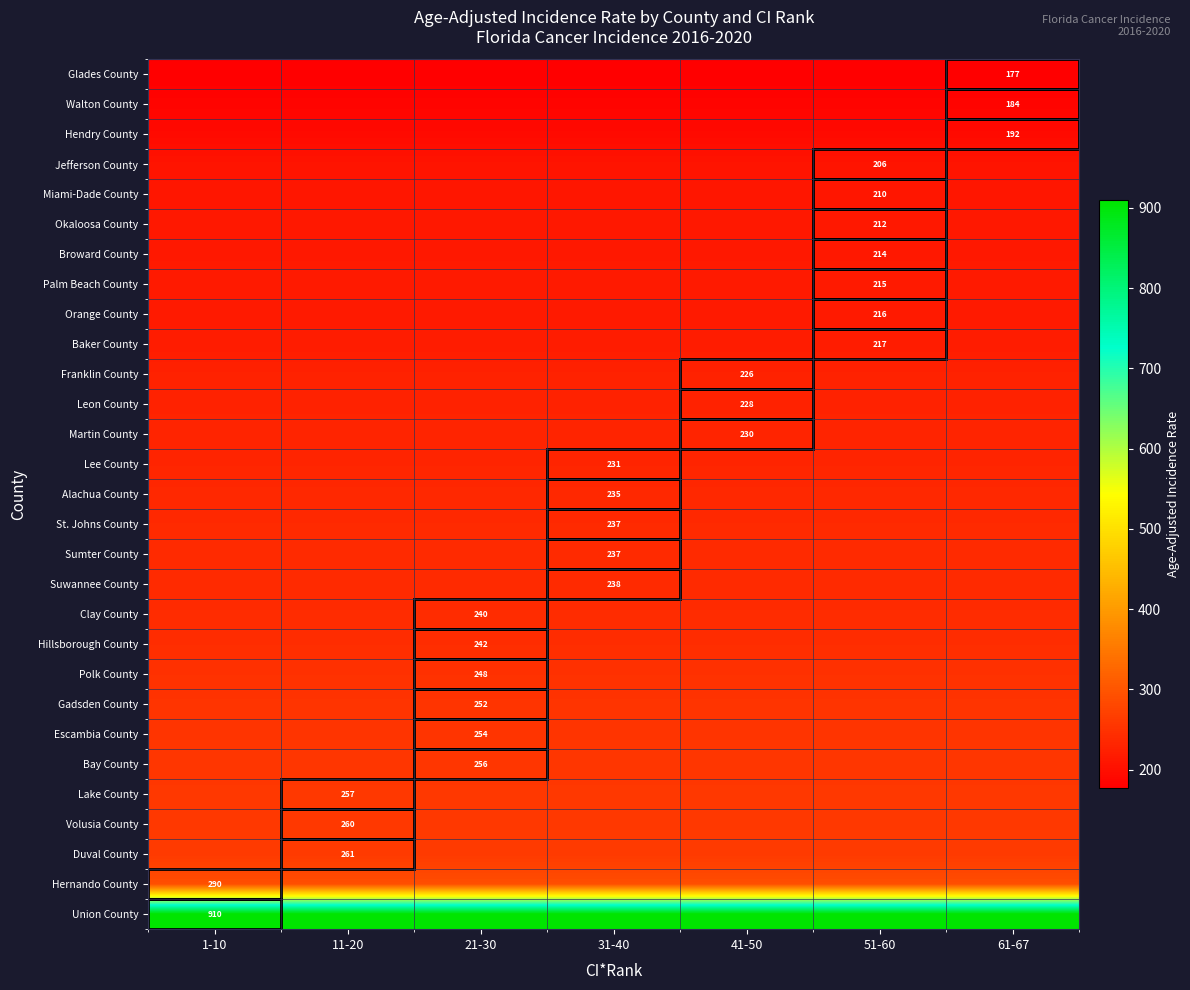

The value of Polk County at 21-30 is 130.5. True or false?

False